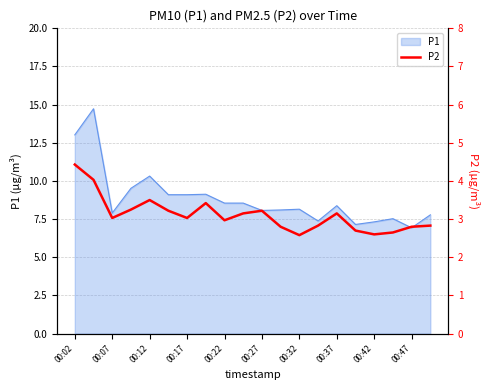

What is the highest value of the P1 series?

14.7